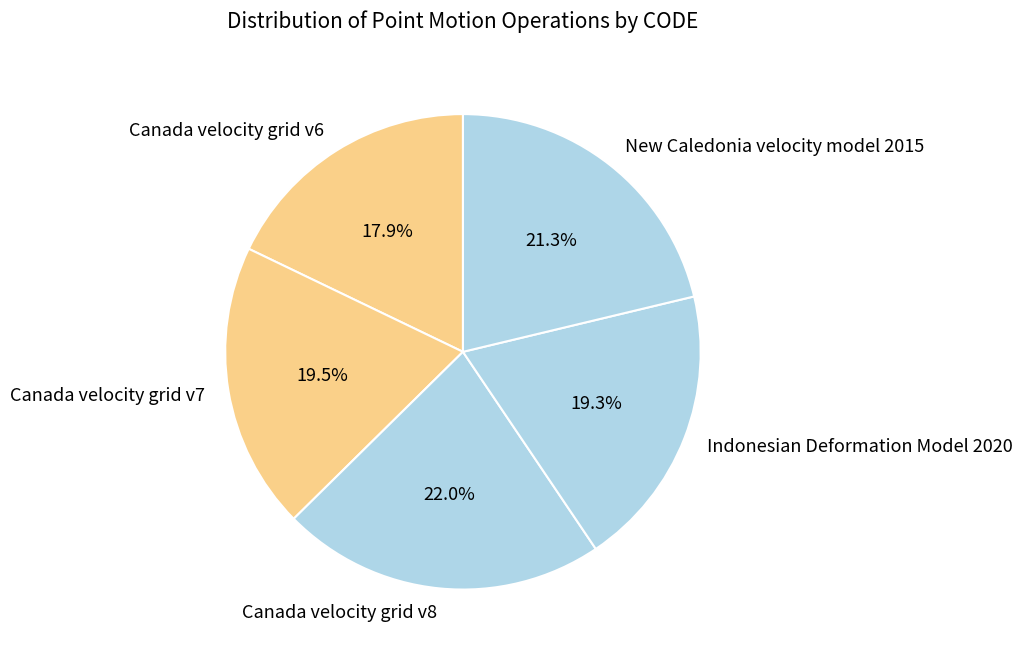

Does Canada velocity grid v7 account for over 50% of the chart?

No